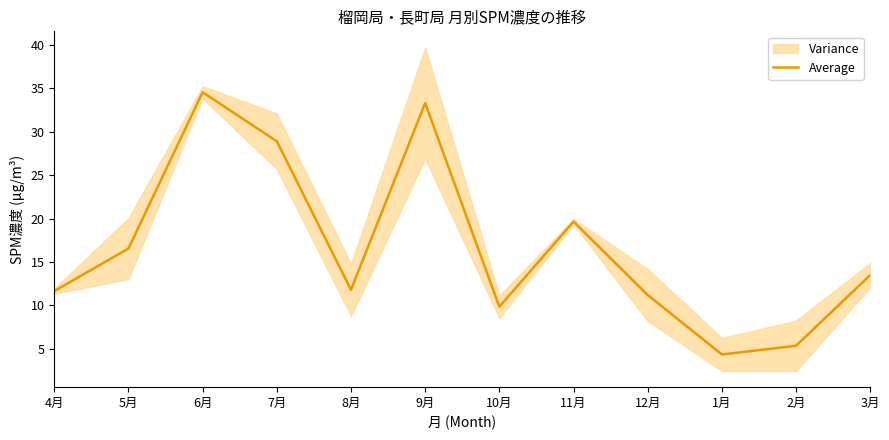

Rank the categories by value from lowest to highest.

1月, 2月, 10月, 12月, 4月, 8月, 3月, 5月, 11月, 7月, 9月, 6月